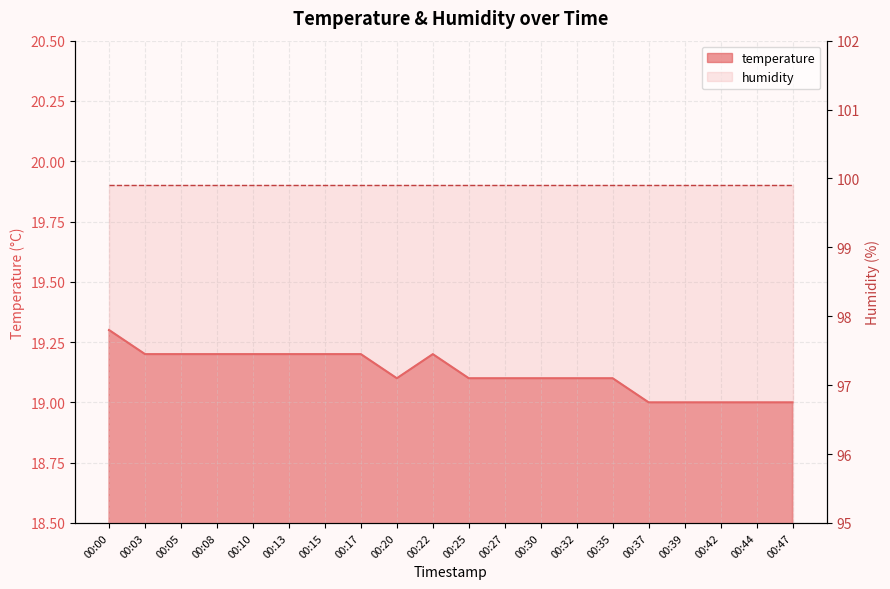

What is the smallest value displayed?

19.0